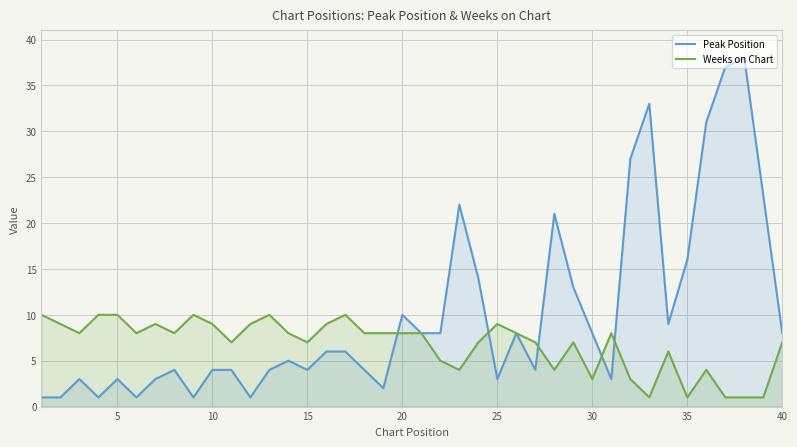

How many lines are shown in the chart?

2